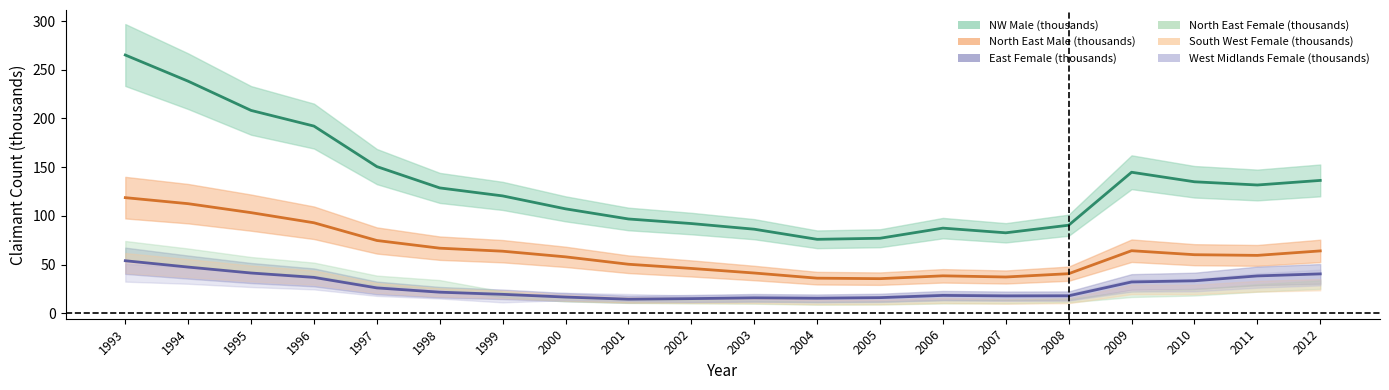

Reading left to right, list all the values displayed in this chart.

North East Female (thousands): 1993=265.2	1994=238.3	1995=208.3	1996=192.2	1997=150.6	1998=128.7	1999=120.5	2000=107.2	2001=96.8	2002=92.1	2003=86.3	2004=75.9	2005=77.0	2006=87.4	2007=82.6	2008=90.4	2009=144.8	2010=135.0	2011=131.7	2012=136.4
North East Male (thousands): 1993=118.7	1994=112.5	1995=103.3	1996=92.9	1997=74.7	1998=66.8	1999=63.7	2000=57.9	2001=50.3	2002=46.0	2003=41.3	2004=36.0	2005=35.5	2006=38.4	2007=37.2	2008=40.6	2009=64.2	2010=60.1	2011=59.4	2012=64.0
West Midlands Female (thousands): 1993=53.9	1994=47.4	1995=41.3	1996=36.8	1997=26.0	1998=21.6	1999=19.4	2000=16.6	2001=14.4	2002=15.0	2003=15.8	2004=15.4	2005=16.0	2006=18.3	2007=17.8	2008=17.9	2009=32.1	2010=33.3	2011=38.3	2012=40.4